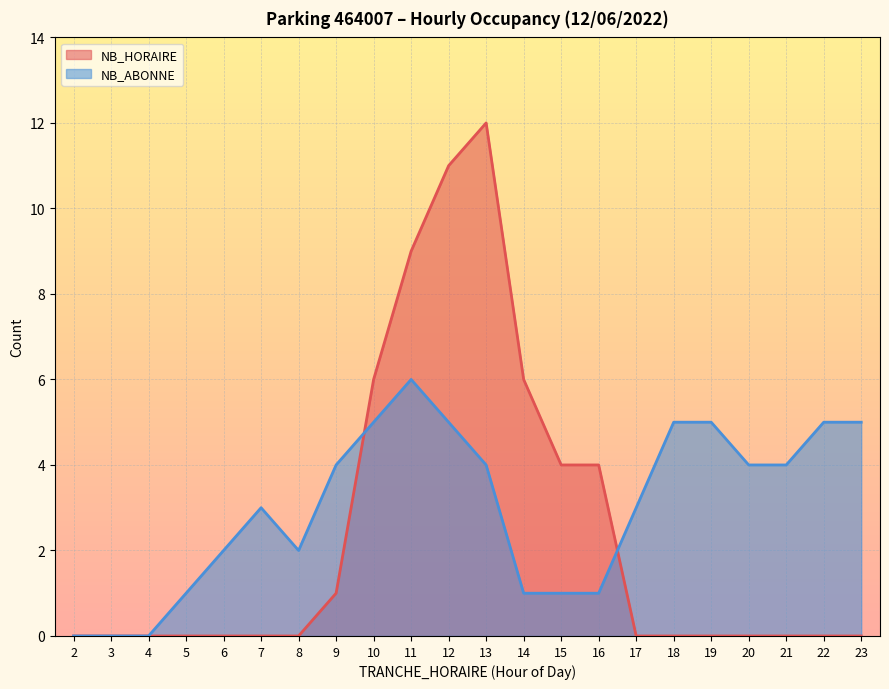

How many lines are shown in the chart?

2